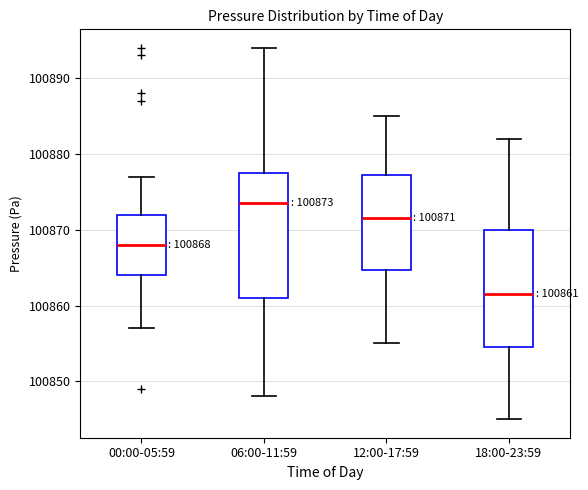

Comparing the boxes themselves (not the whiskers), which one is the tallest?

06:00-11:59